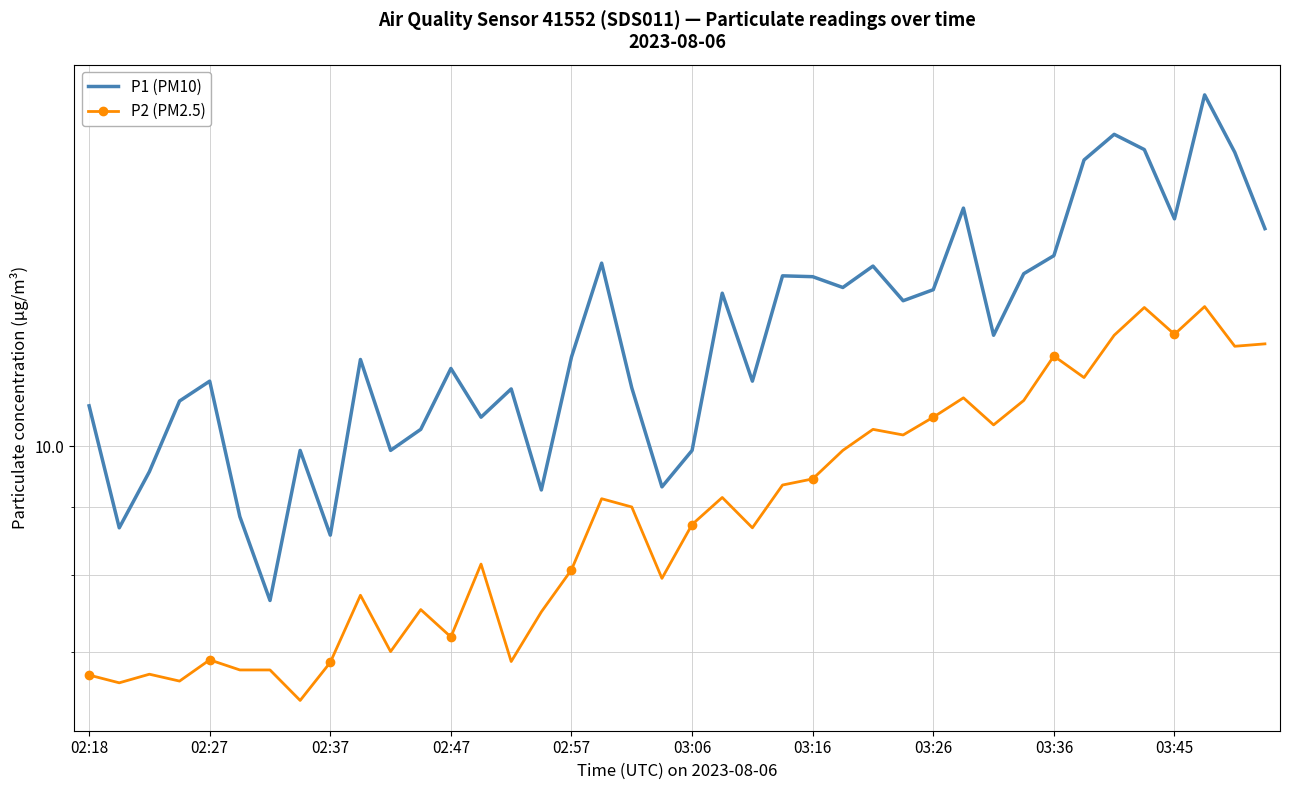

How many values in the P2 (PM2.5) series exceed 9?

19